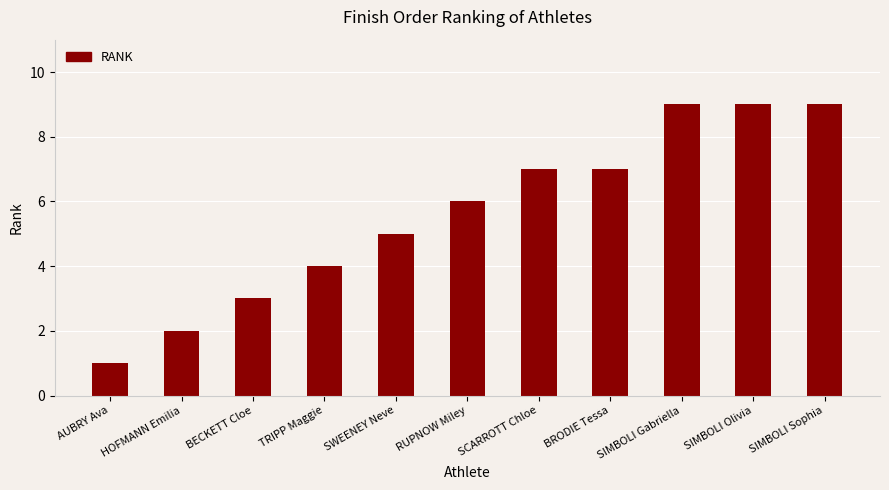

What is the difference between the values at TRIPP Maggie and AUBRY Ava?

3